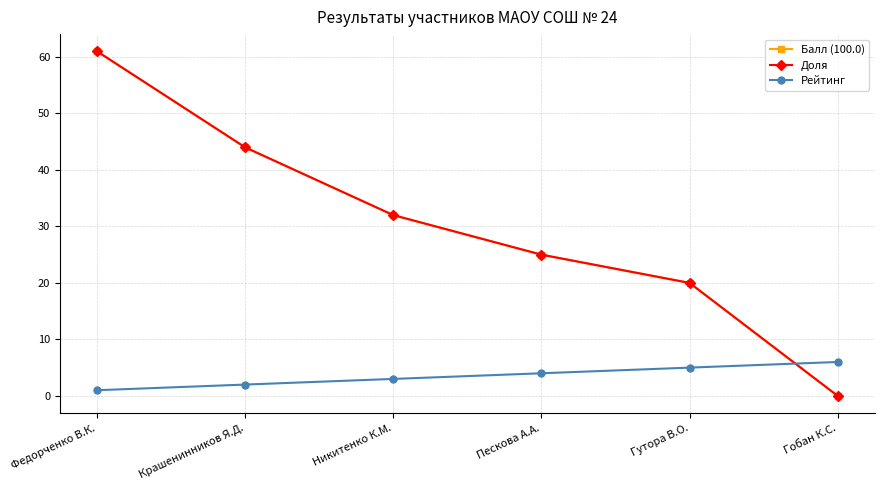

At which label does Рейтинг reach its peak?

Гобан К.С.